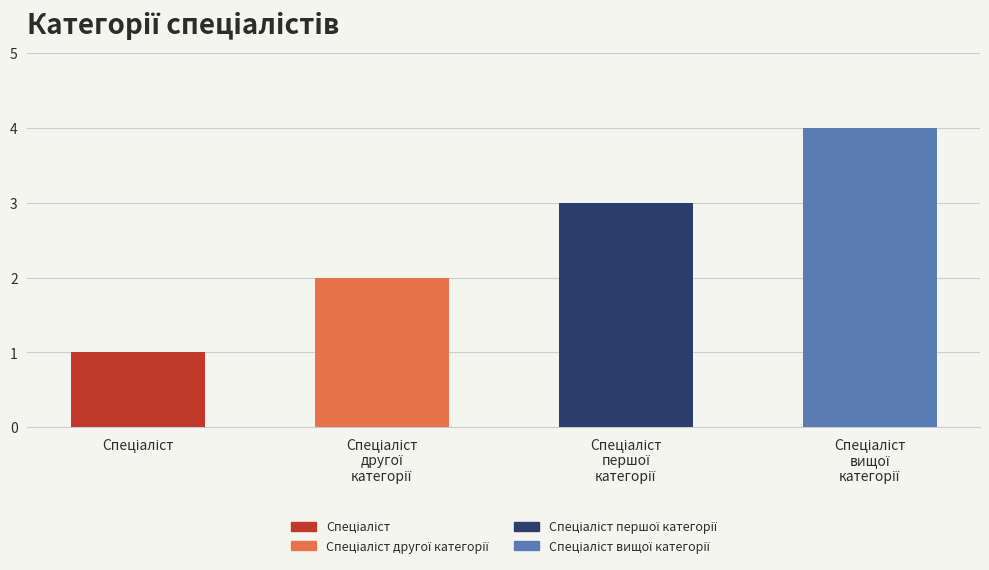

What is the sum of all values?

10